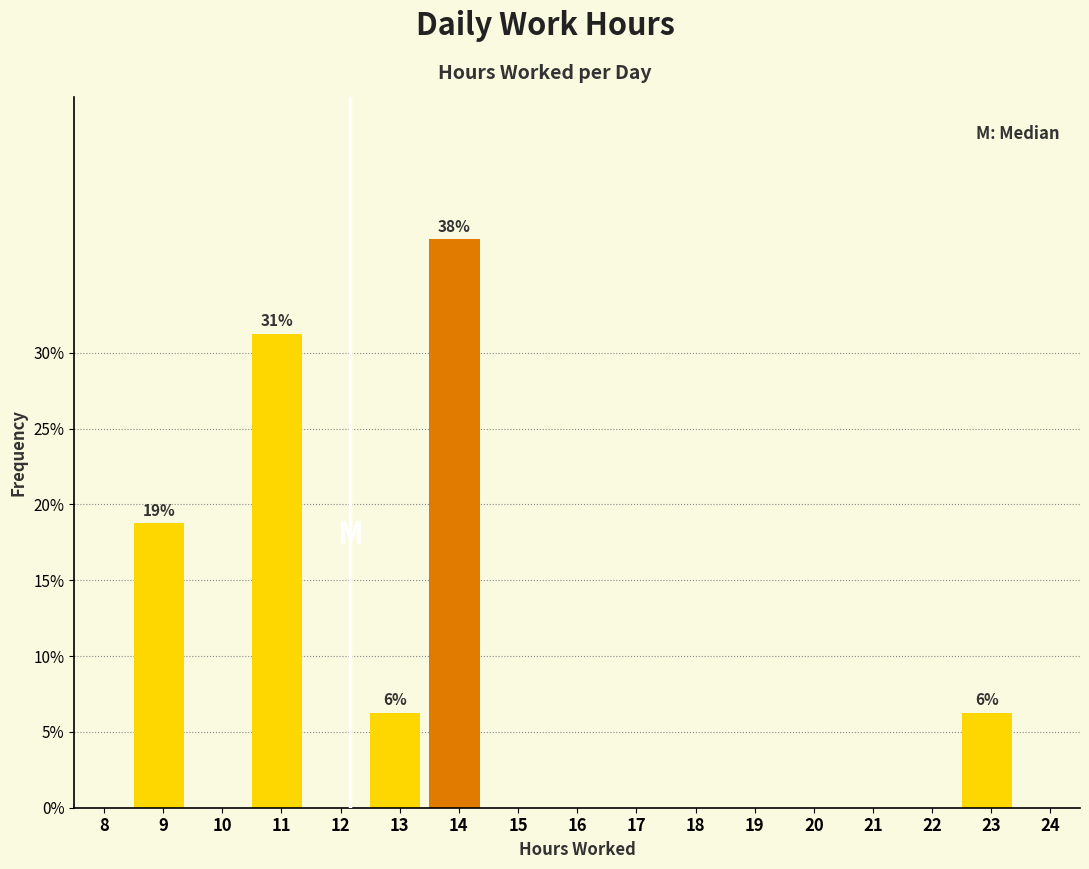

The chart shows a value of 0.0 at 8. True or false?

True